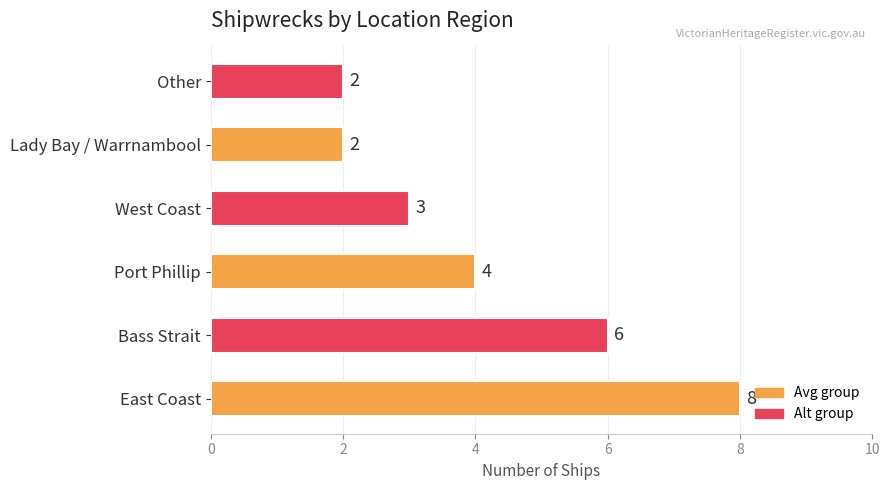

Is it true that the value at East Coast is 8?

True